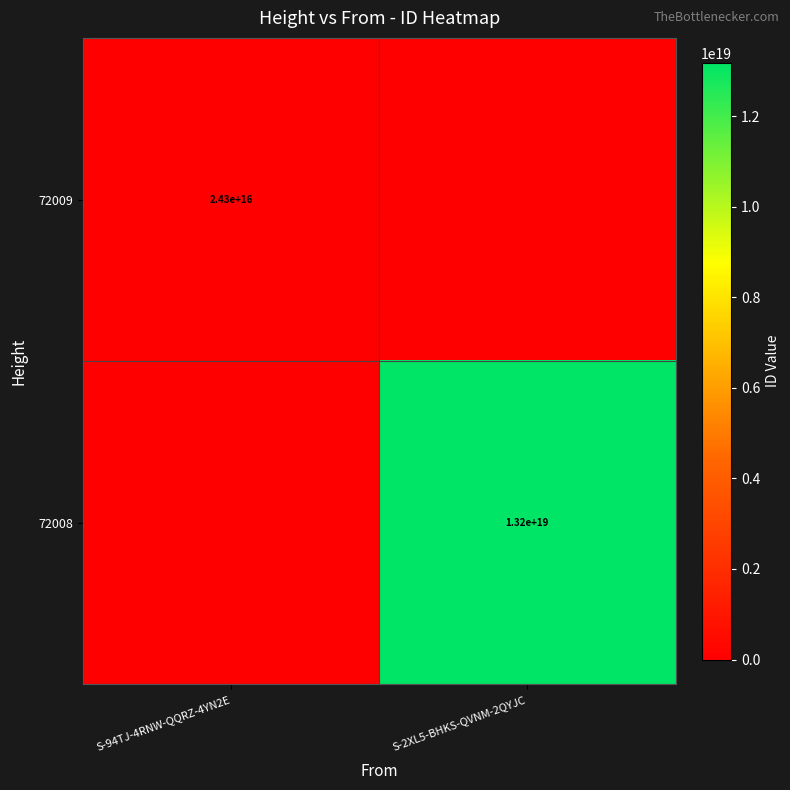

Is it true that 72008 equals 13200000000000000000 at S-2XL5-BHKS-QVNM-2QYJC?

True